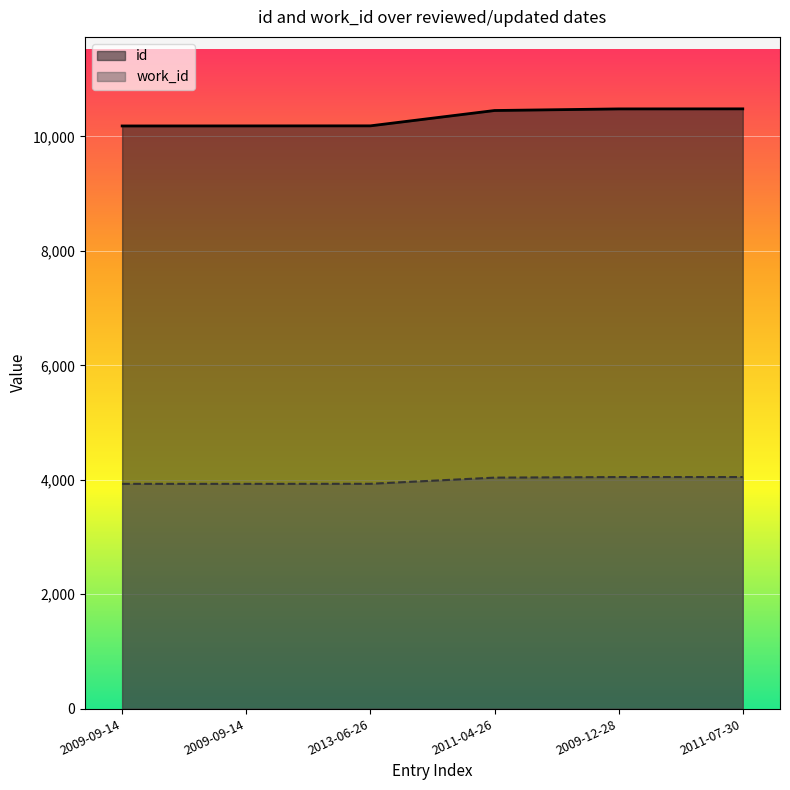

What is the lowest value of the work_id series?

3928